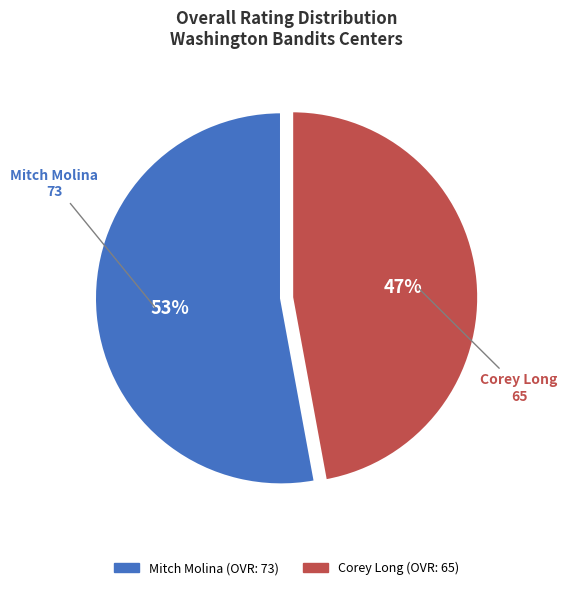

How many slices are in this pie chart?

2